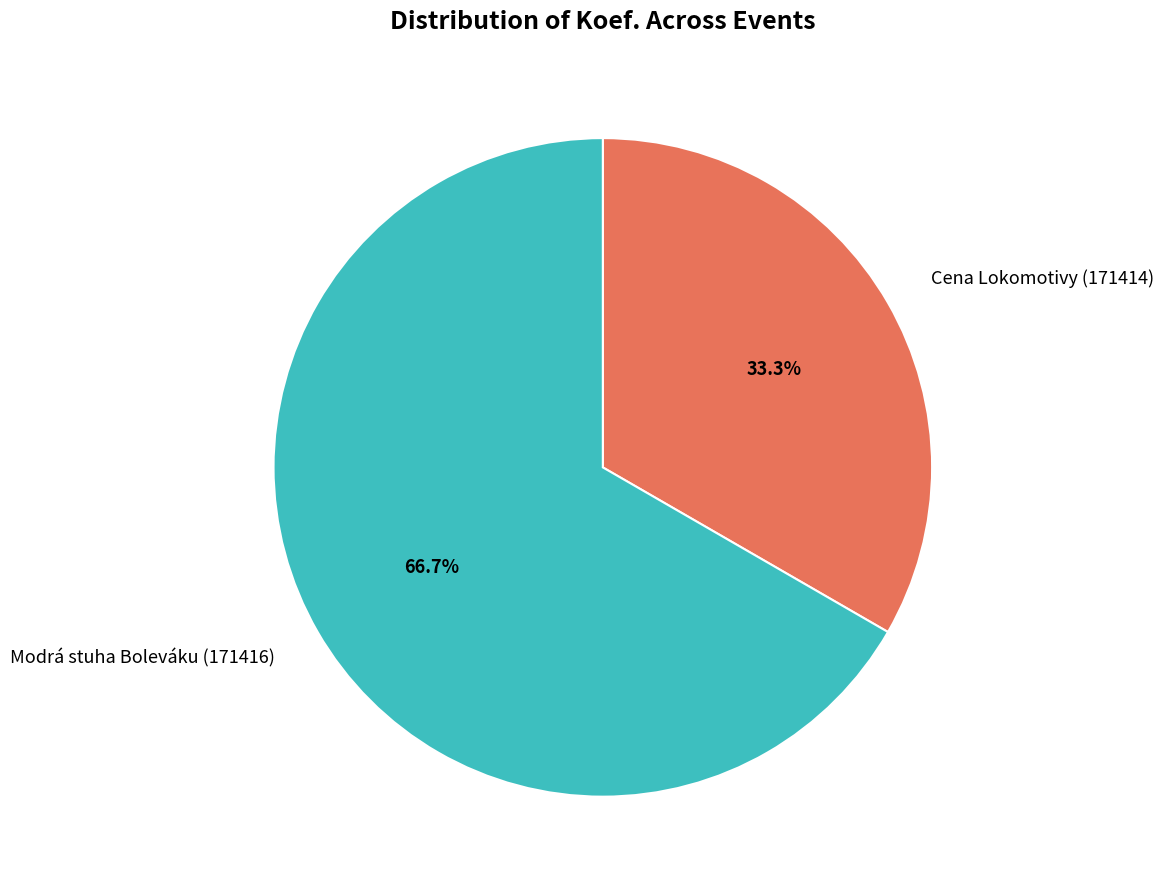

True or false: Cena Lokomotivy (171414) accounts for 45% of the total.

False